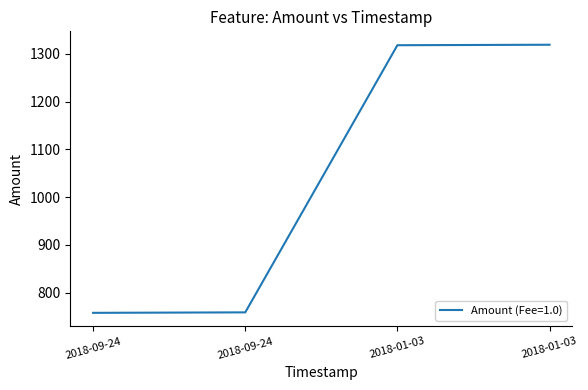

How many lines are shown in the chart?

1